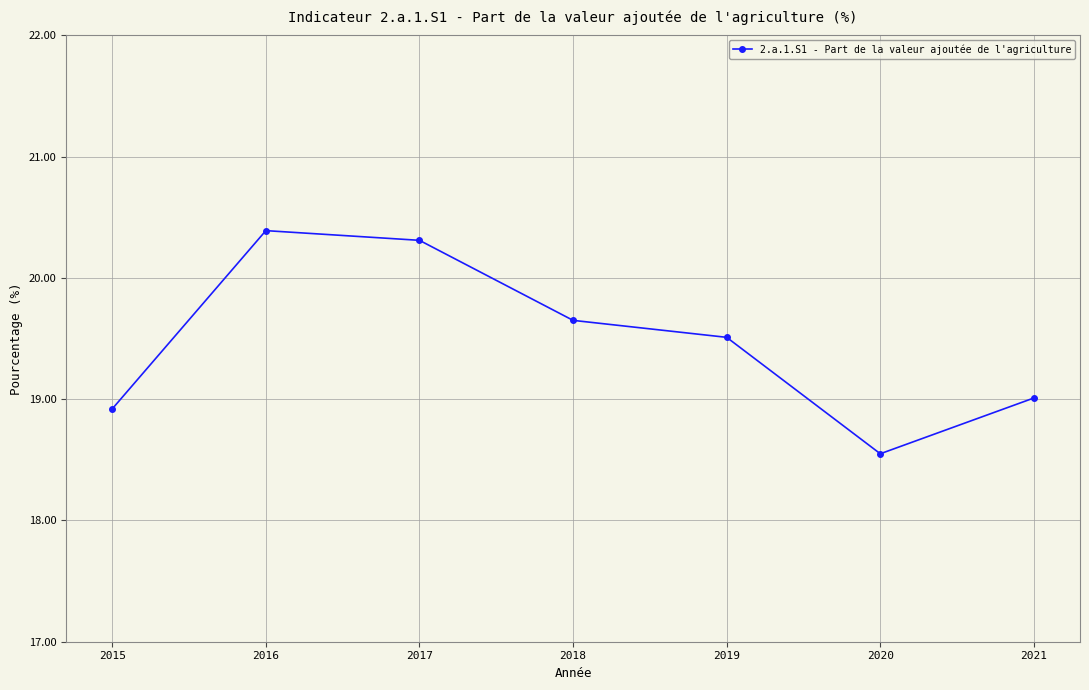

What is the sum of all values?

136.3